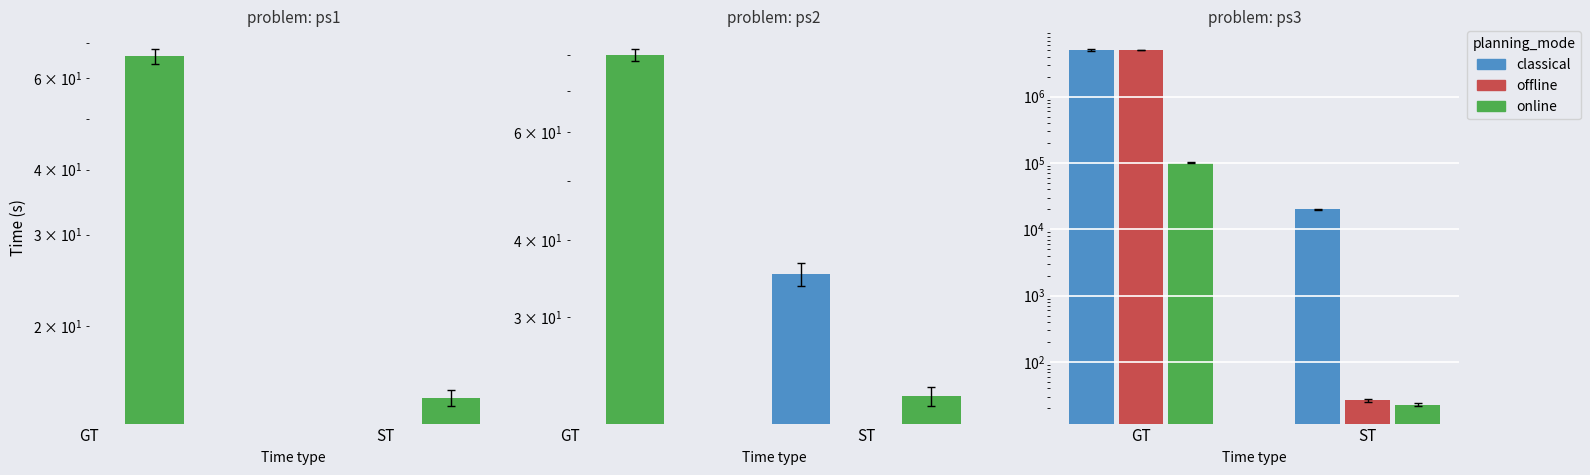

Does the chart contain stacked bars?

No